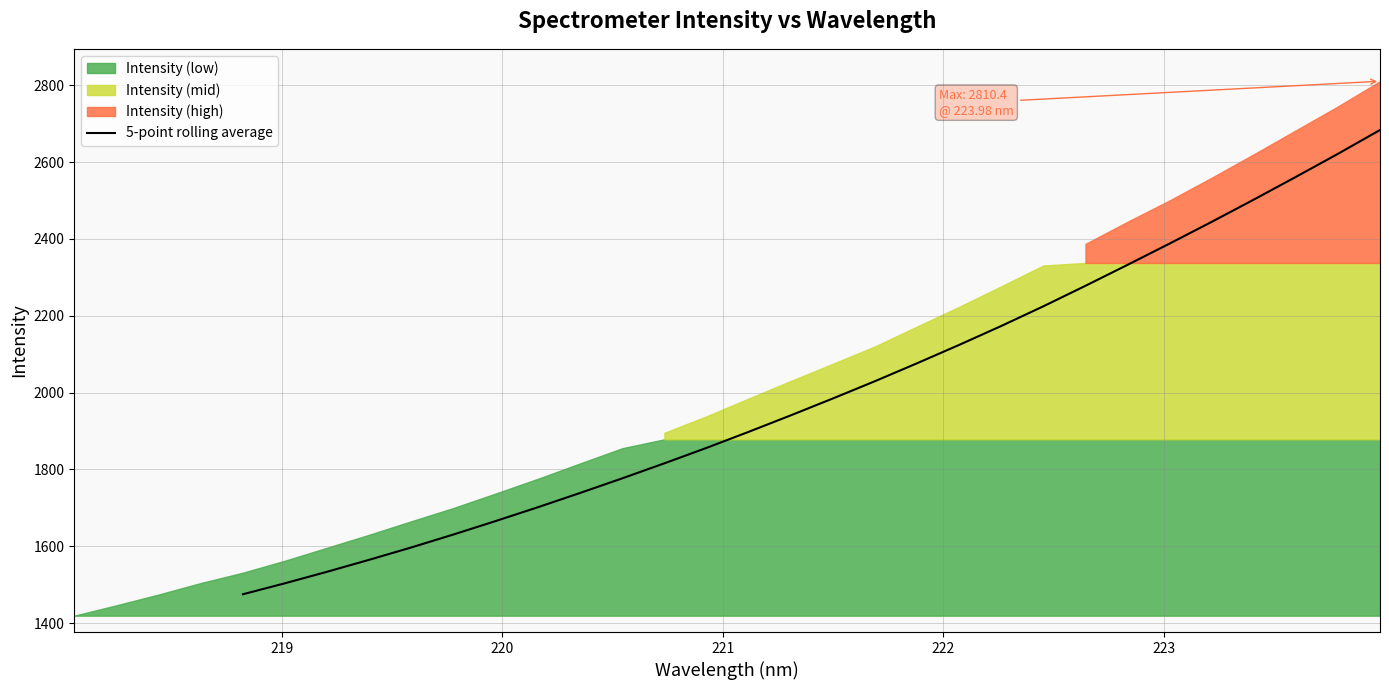

What is the minimum value for 5-point rolling average?

1475.2